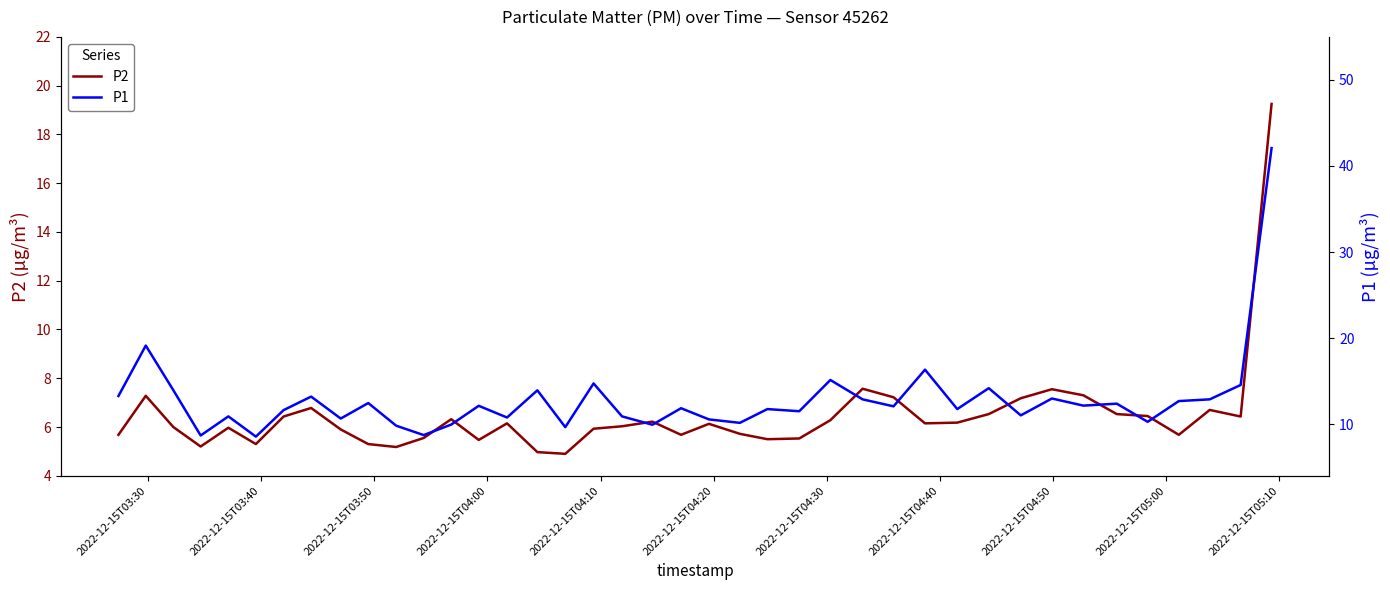

True or false: P1 and P2 cross at least once.

False